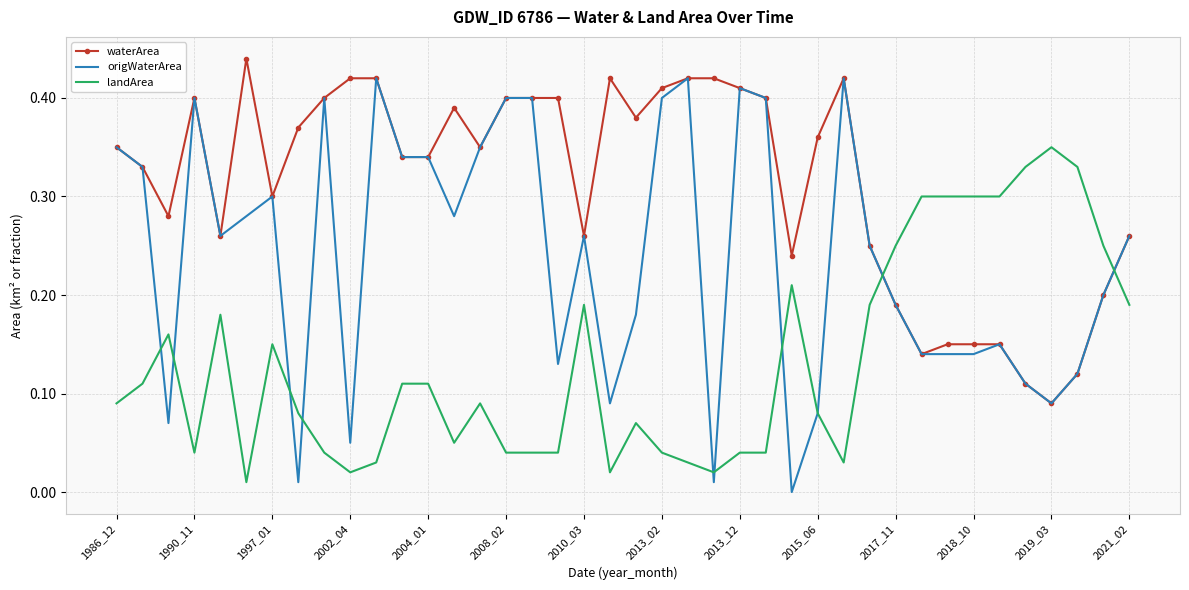

List the series in order of their peak value, lowest first.

landArea, origWaterArea, waterArea